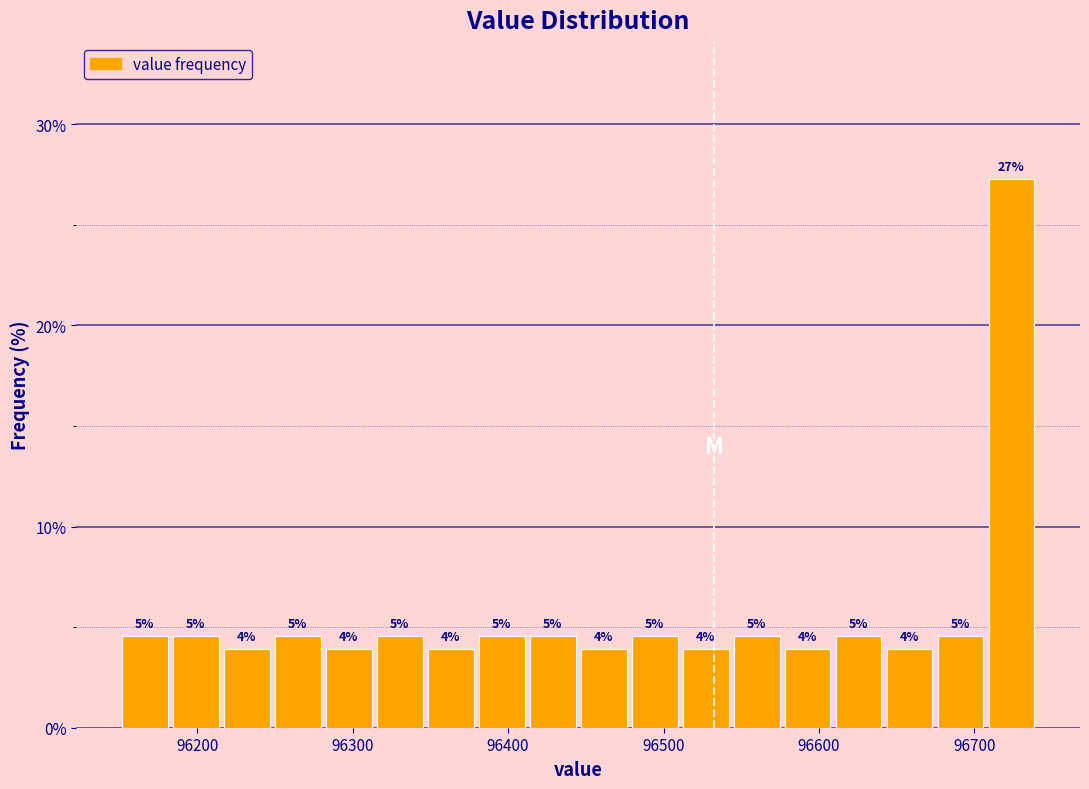

Read against the x-axis, roughly where is the centre of the tallest bar?

96720